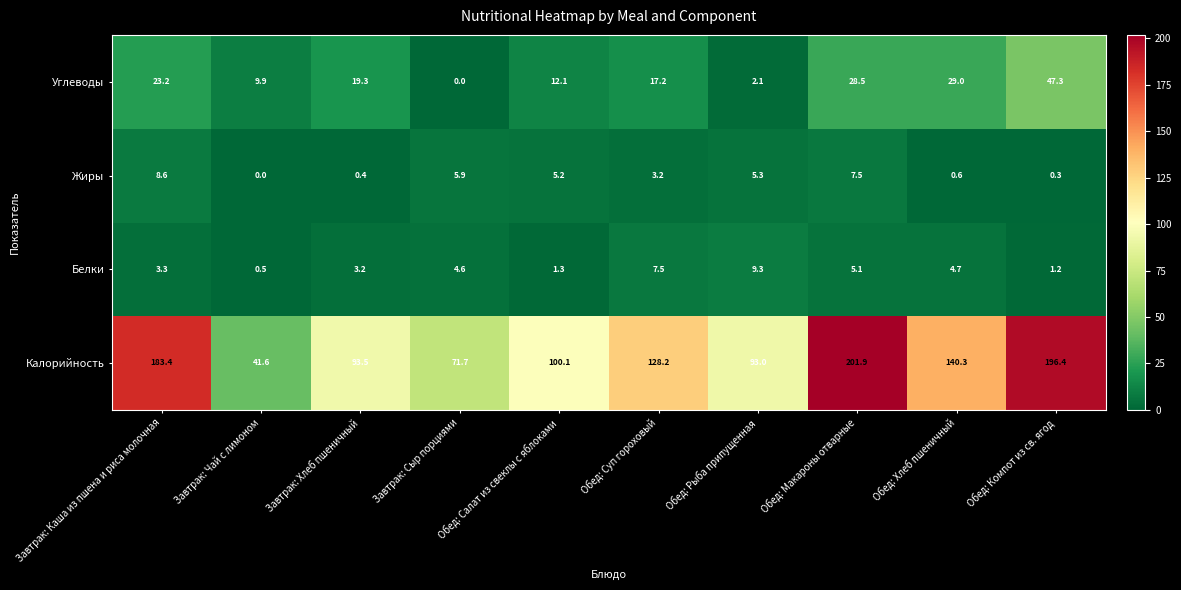

Where does the Калорийность series first go above 128?

Завтрак: Каша из пшена и риса молочная